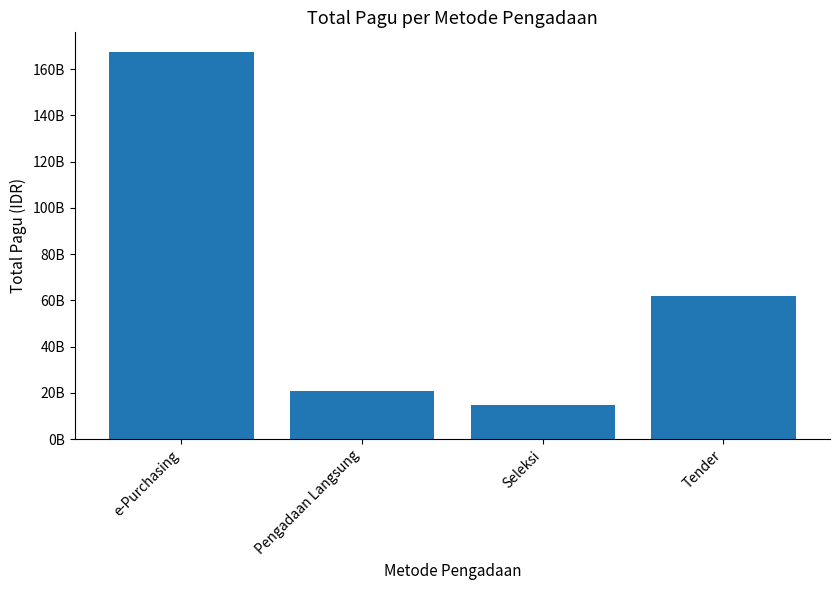

Rank the categories by value from lowest to highest.

Seleksi, Pengadaan Langsung, Tender, e-Purchasing